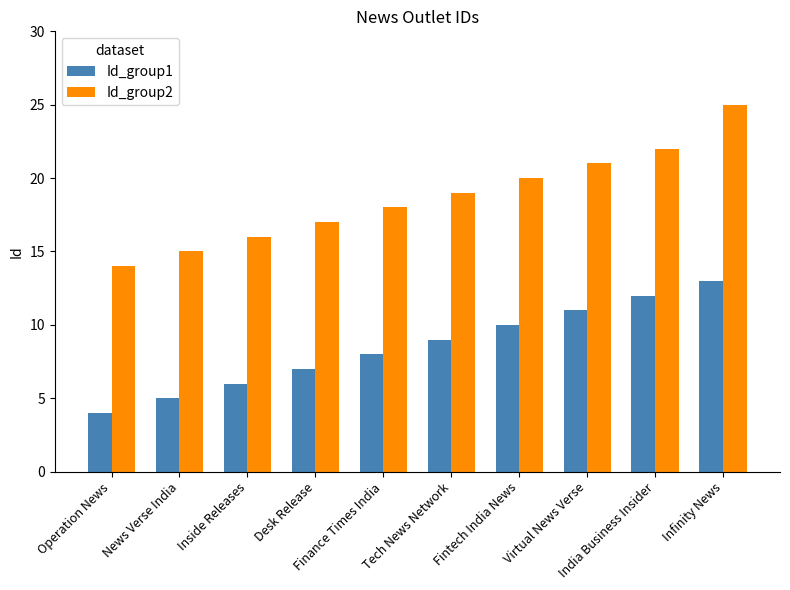

Reading left to right, list all the values displayed in this chart.

Id_group1: 4	5	6	7	8	9	10	11	12	13
Id_group2: 14	15	16	17	18	19	20	21	22	25